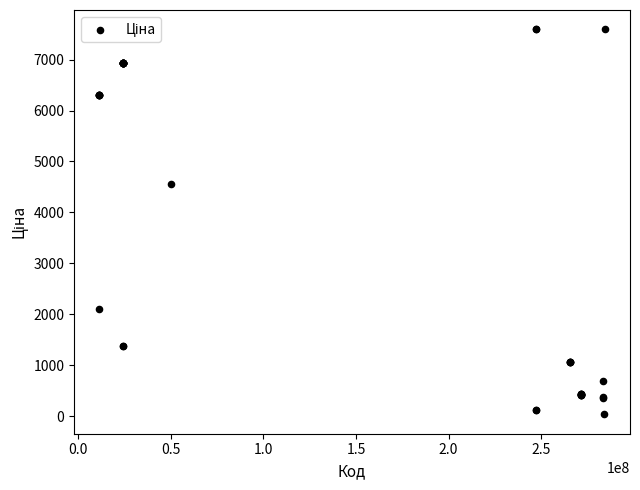

What Y value in the scatter plot is closest to 3814?

4561.9